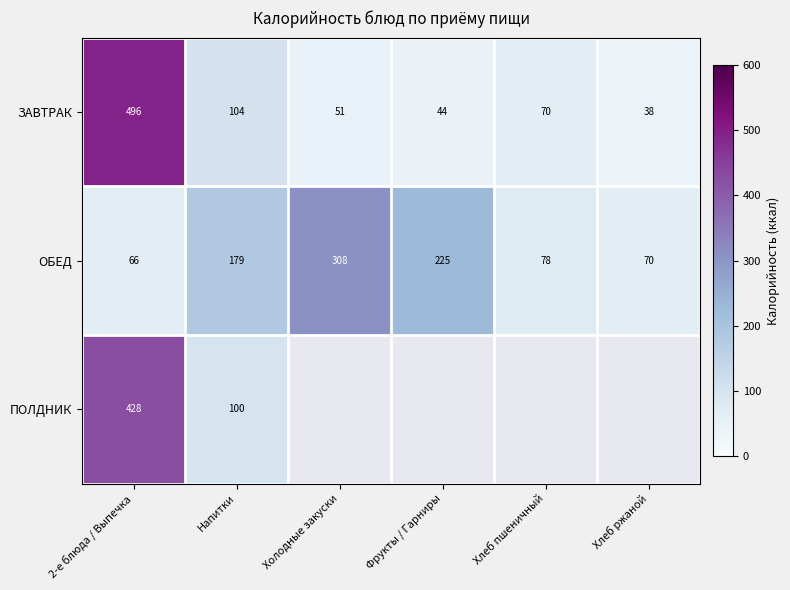

The ЗАВТРАК series shows 149 at Напитки. True or false?

False